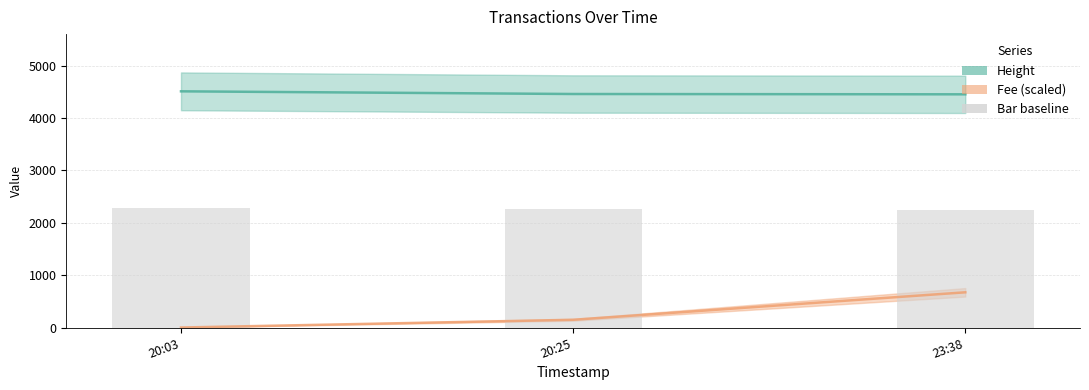

Which series has the largest range (max minus min)?

Fee (scaled)